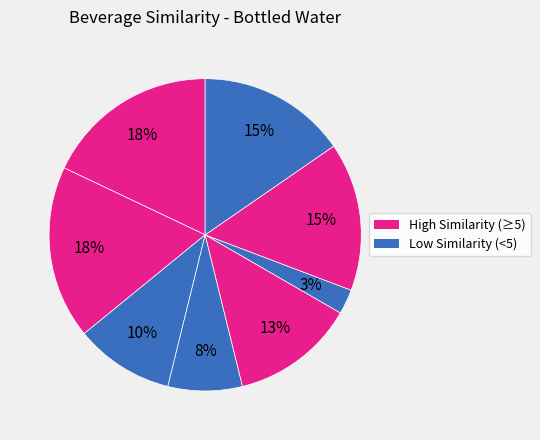

Count the number of slices in the pie.

8